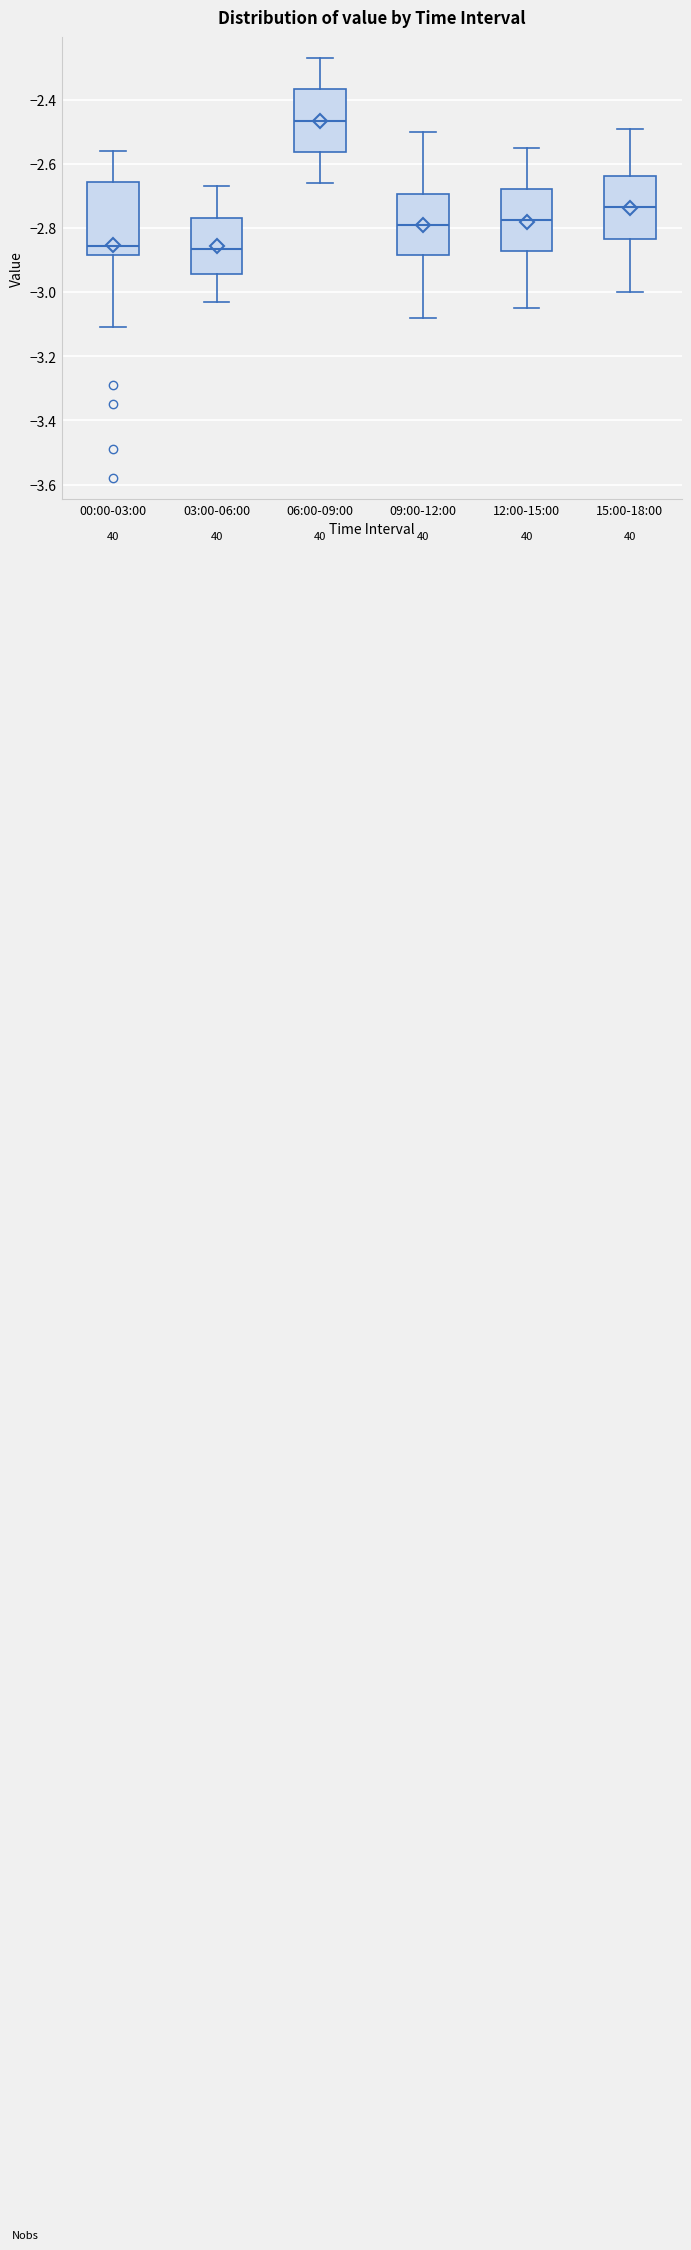

Where does the upper whisker of the box for 03:00-06:00 end on the y-axis? The values are not printed on the chart, so give them approximately, as read against the axis.

-2.66